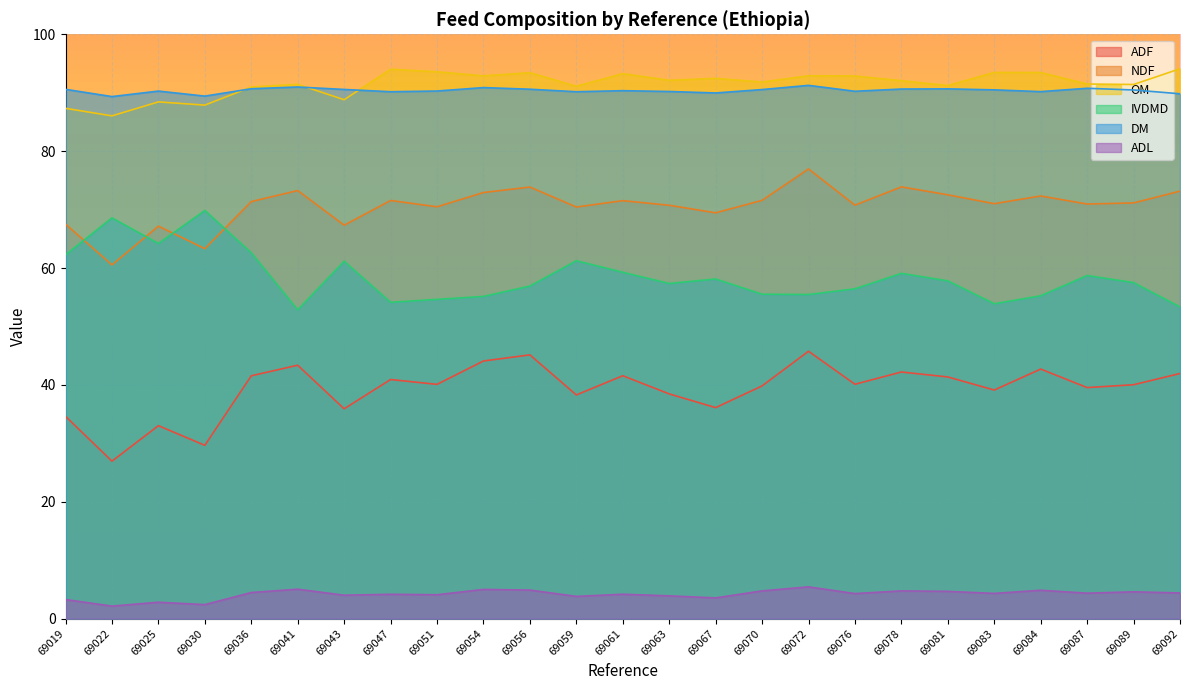

What is the approximate value of ADL at 69041?

5.0